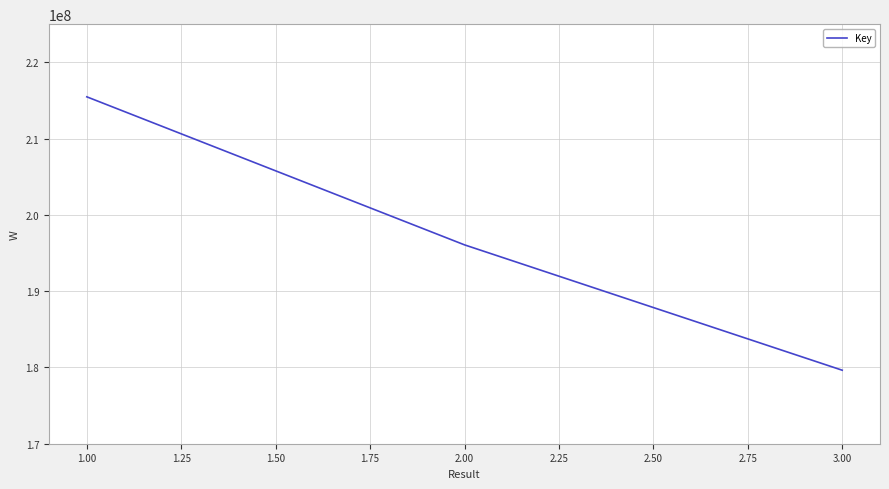

Rank the categories by value from highest to lowest.

1.00, 2.00, 3.00